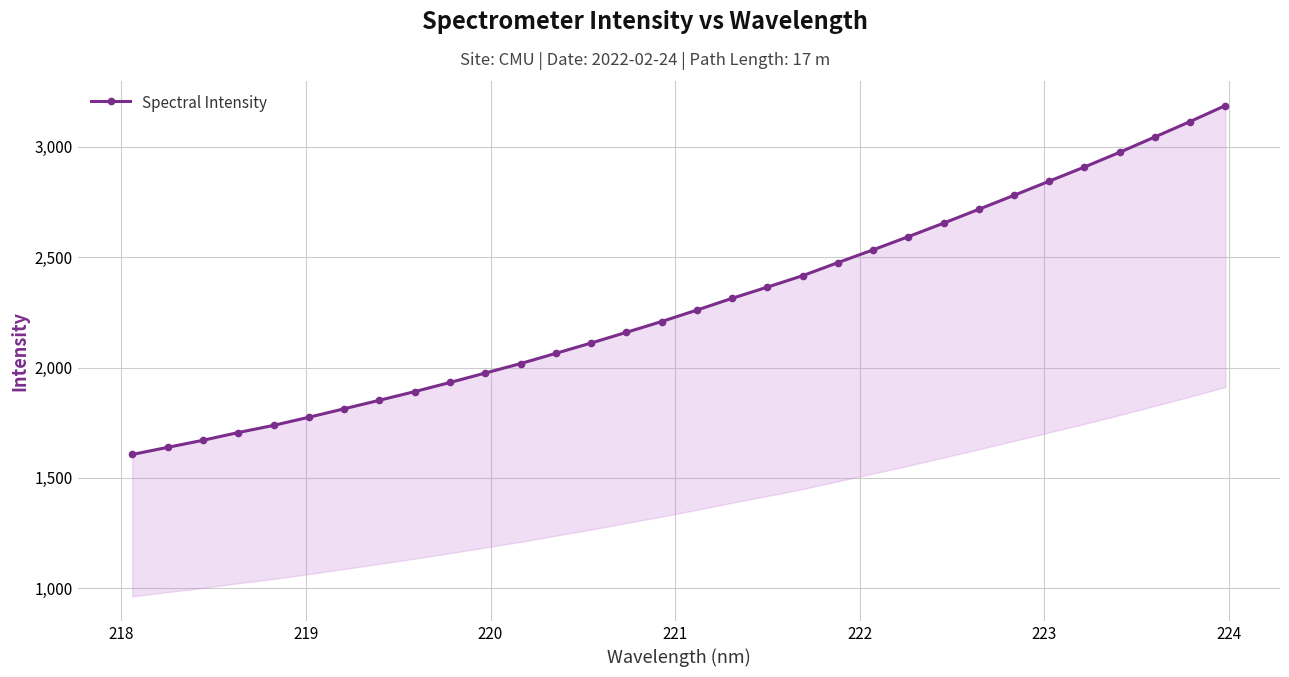

What is the maximum value shown in the chart?

3186.4